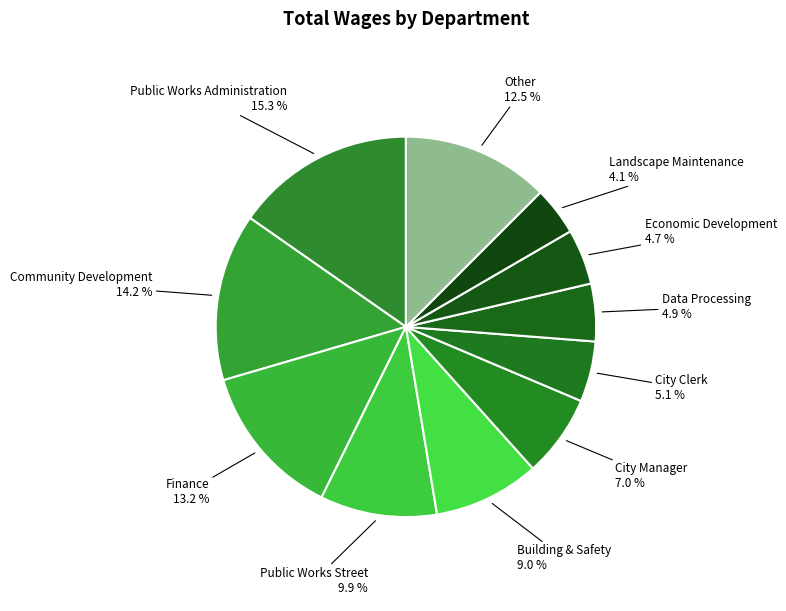

What is the largest slice in the pie chart?

Public Works Administration